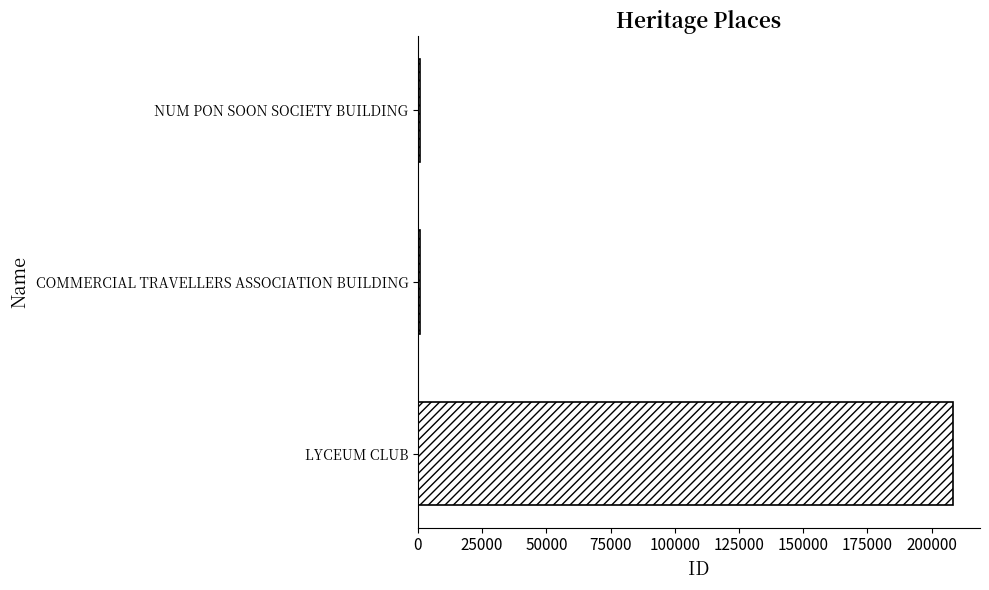

Which has a higher value, LYCEUM CLUB or NUM PON SOON SOCIETY BUILDING?

LYCEUM CLUB